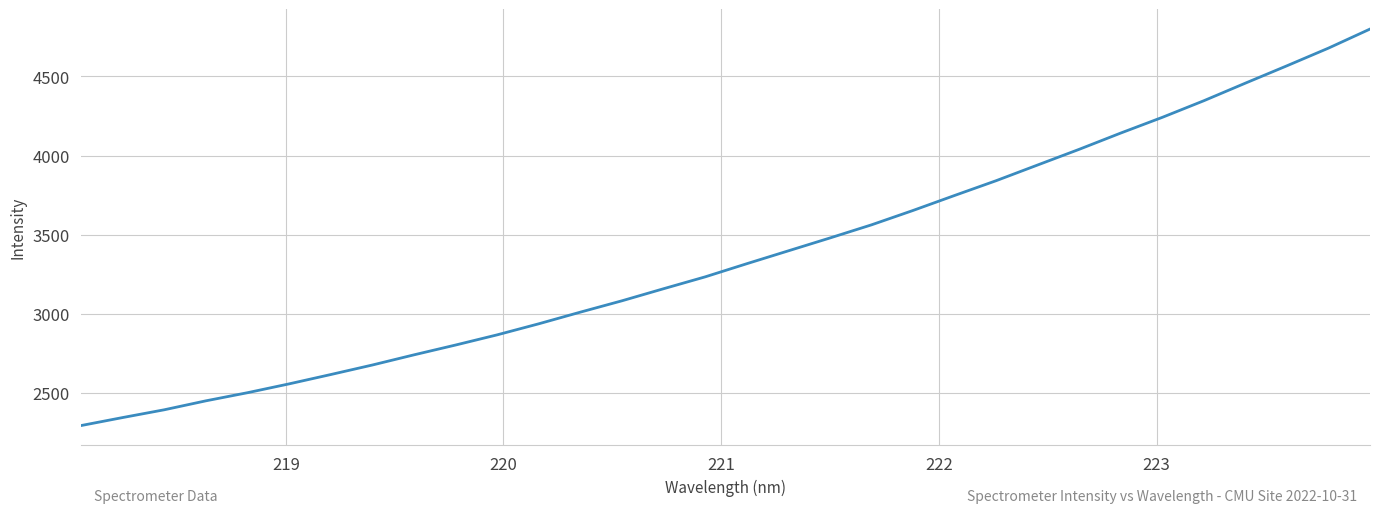

What is the greatest value displayed?

4798.8